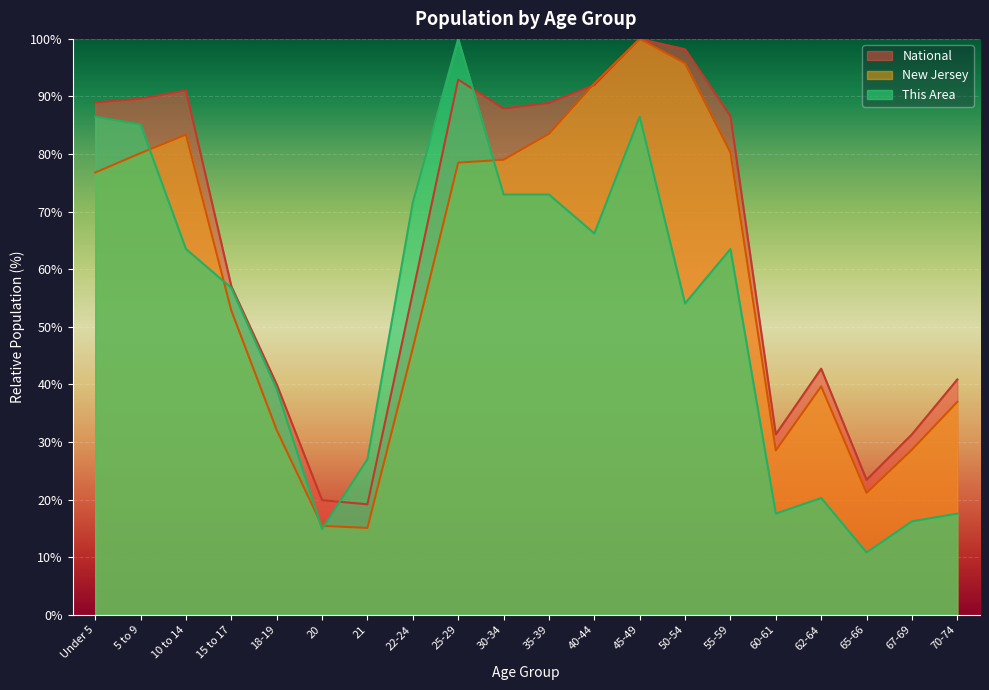

True or false: This Area has a value of 7.6 at 65-66.

False